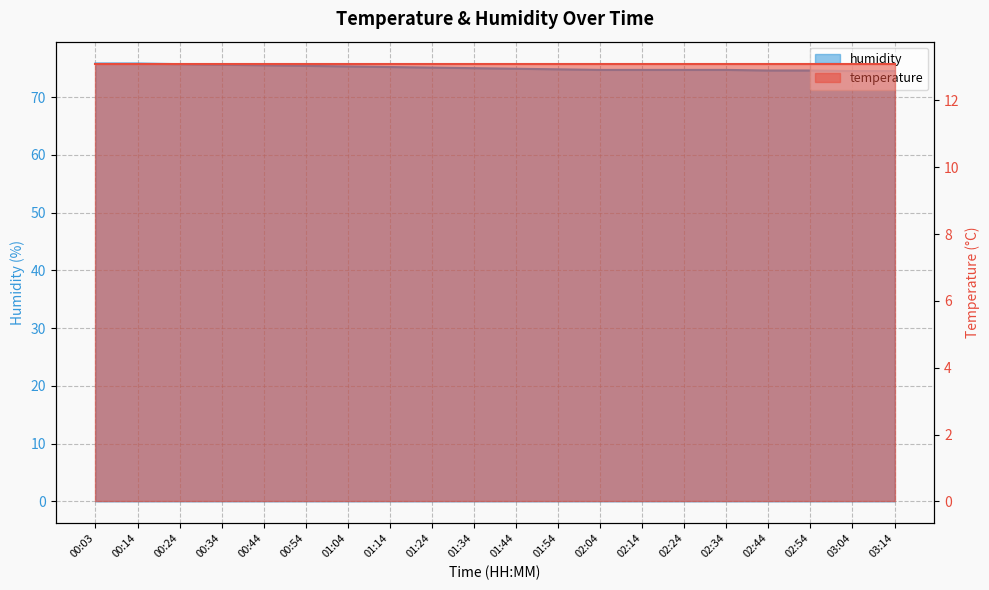

Which has a higher value, 02:44 or 00:44?

00:44